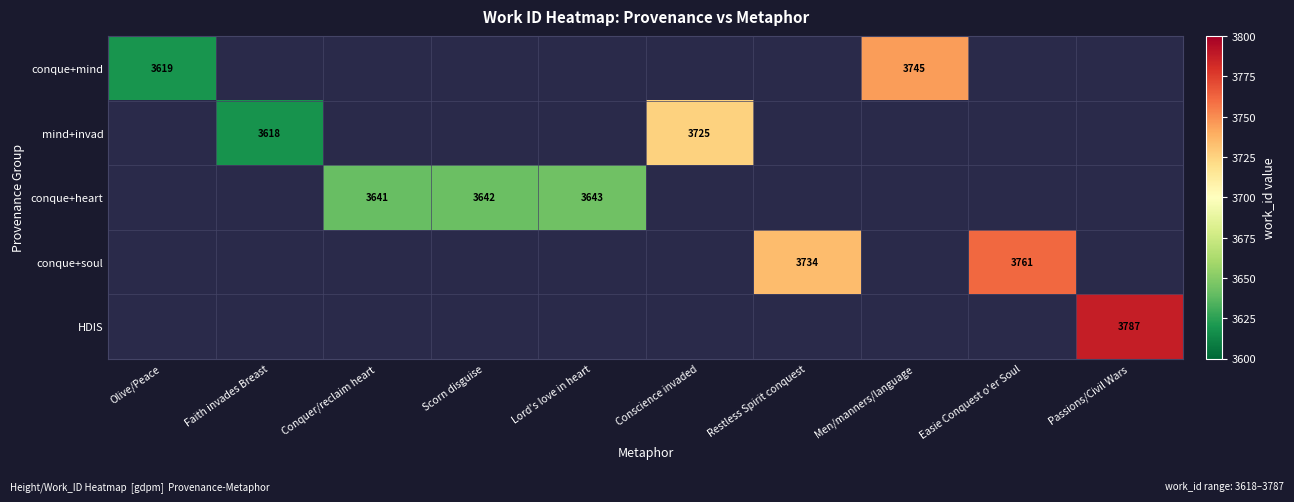

At which category does the chart reach its minimum across all series?

Faith invades Breast